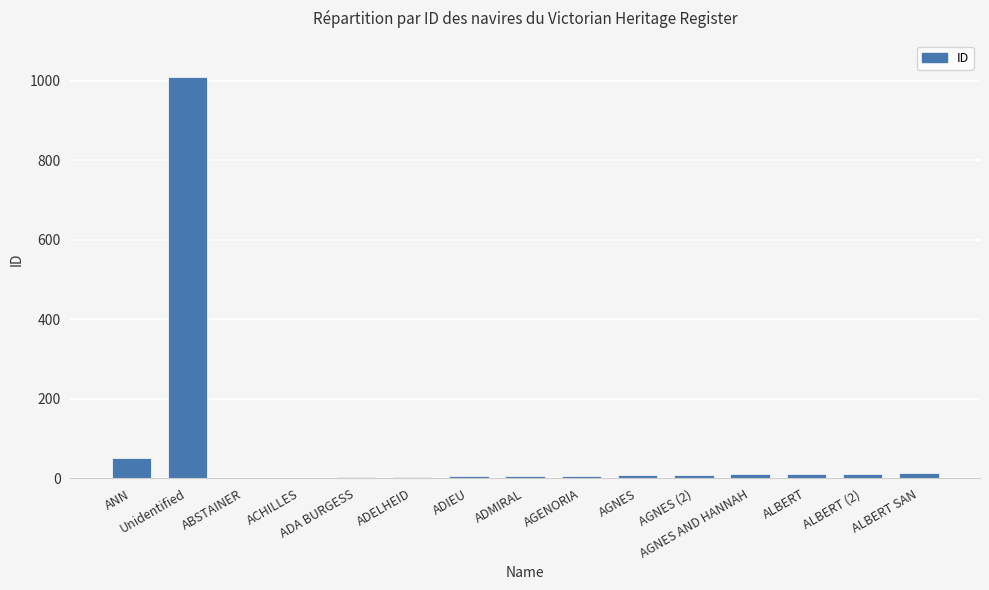

What is the maximum value shown in the chart?

1009